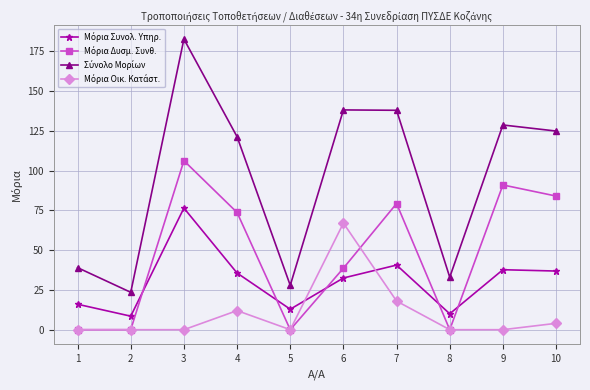

What is the spread (max minus min) of values at 8?

33.0